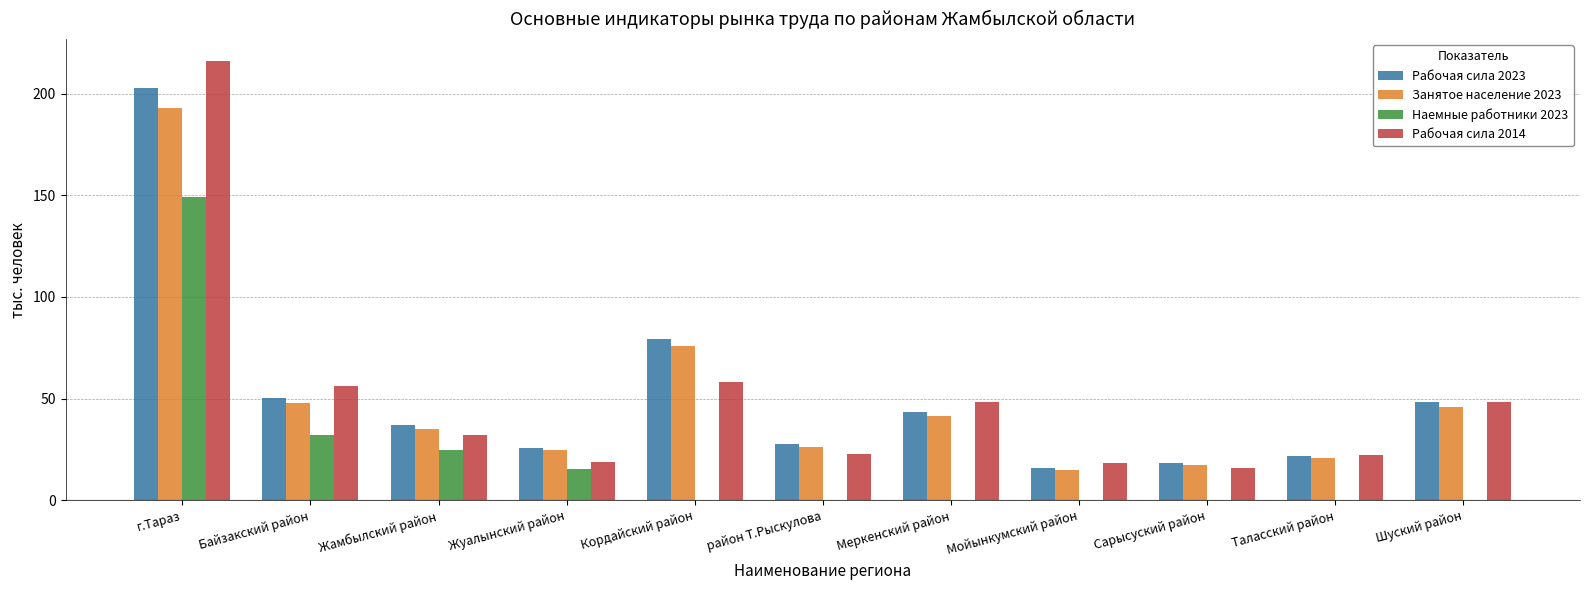

The Рабочая сила 2014 series shows 36.3 at район Т.Рыскулова. True or false?

False